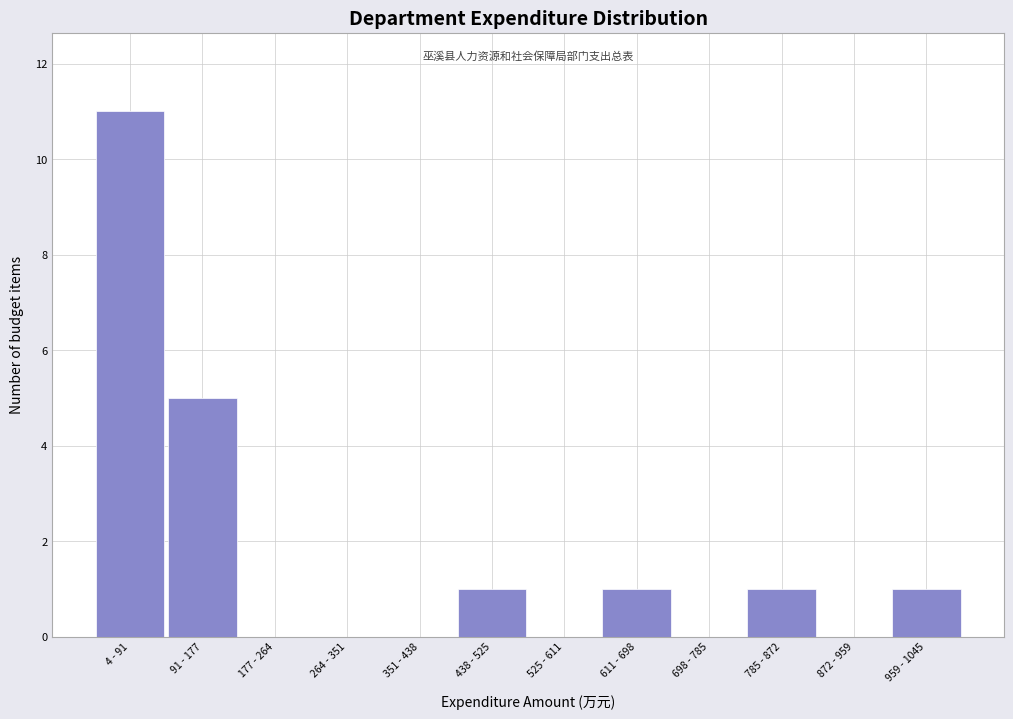

Reading left to right, transcribe all the data shown in this chart.

4 - 91=11	91 - 177=5	177 - 264=0	264 - 351=0	351 - 438=0	438 - 525=1	525 - 611=0	611 - 698=1	698 - 785=0	785 - 872=1	872 - 959=0	959 - 1045=1